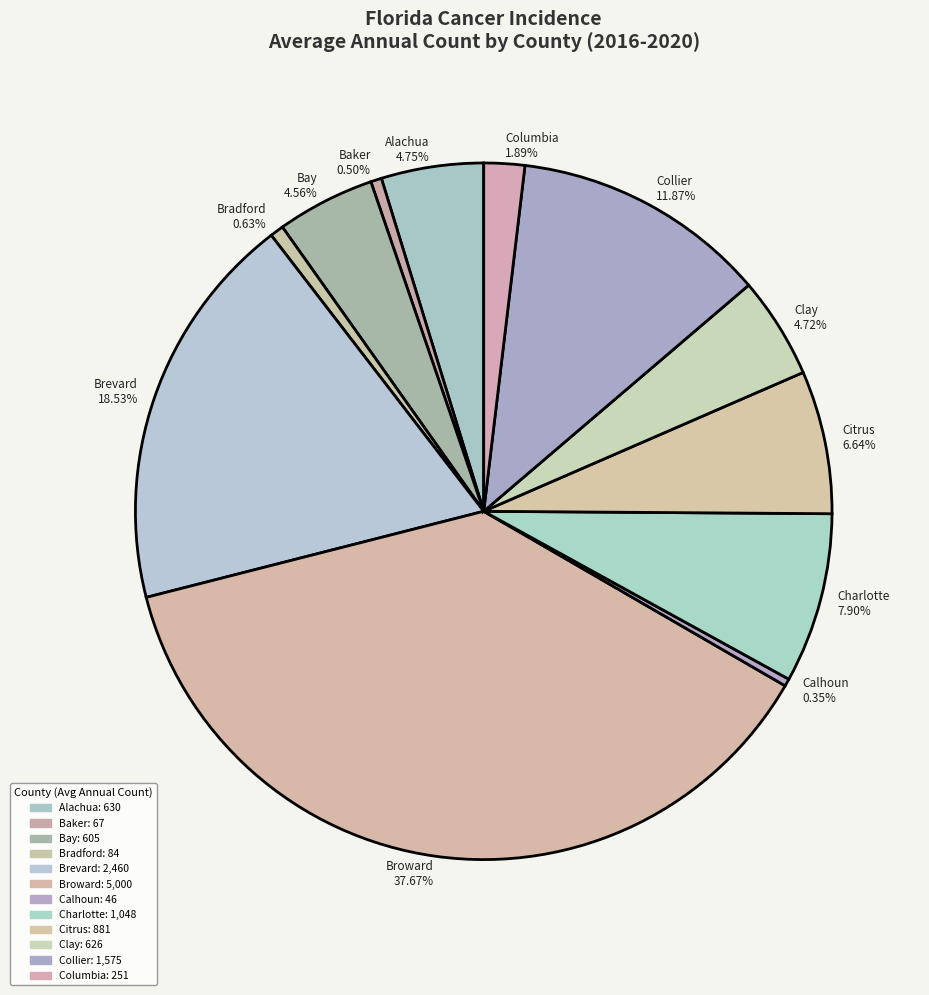

Is there any slice that represents more than half of the pie?

No